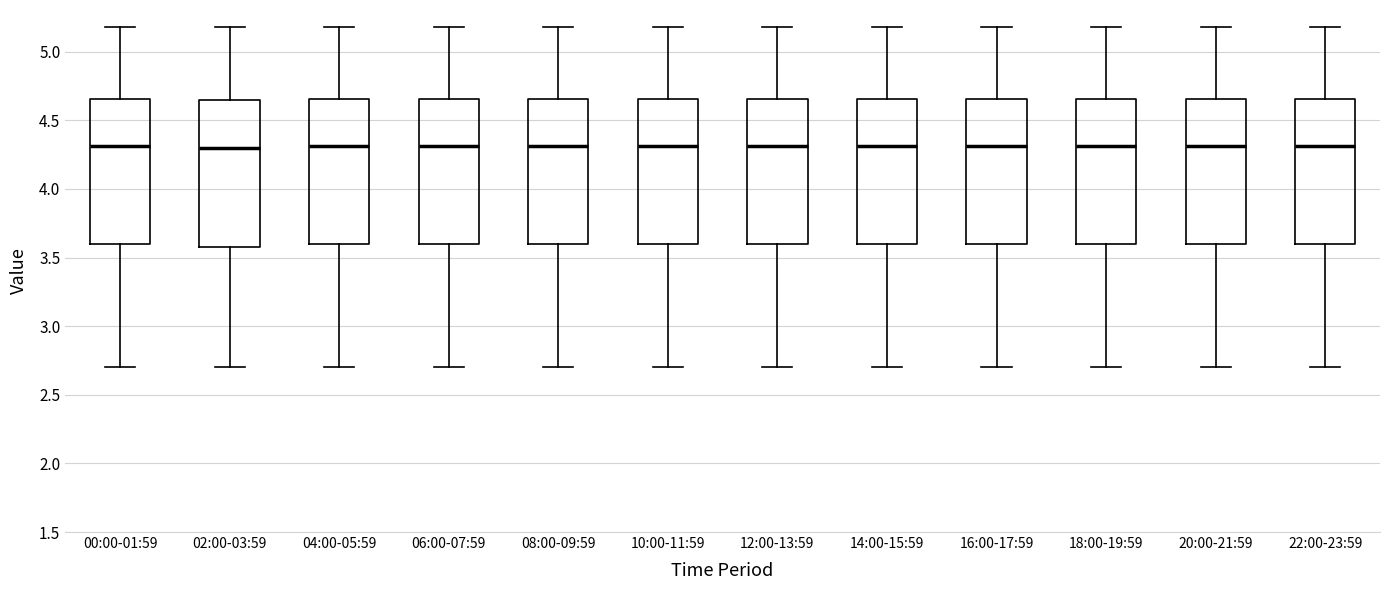

Reading left to right, transcribe this box plot: for each box, give where its median line is, the range the box spans, and where its two whiskers end, as read against the y-axis. The values are not printed on the chart, so give them approximately, as read against the axis.

00:00-01:59: median 4.30, box 3.60 to 4.65, whiskers 2.70 to 5.20
02:00-03:59: median 4.30, box 3.60 to 4.65, whiskers 2.70 to 5.20
04:00-05:59: median 4.30, box 3.60 to 4.65, whiskers 2.70 to 5.20
06:00-07:59: median 4.30, box 3.60 to 4.65, whiskers 2.70 to 5.20
08:00-09:59: median 4.30, box 3.60 to 4.65, whiskers 2.70 to 5.20
10:00-11:59: median 4.30, box 3.60 to 4.65, whiskers 2.70 to 5.20
12:00-13:59: median 4.30, box 3.60 to 4.65, whiskers 2.70 to 5.20
14:00-15:59: median 4.30, box 3.60 to 4.65, whiskers 2.70 to 5.20
16:00-17:59: median 4.30, box 3.60 to 4.65, whiskers 2.70 to 5.20
18:00-19:59: median 4.30, box 3.60 to 4.65, whiskers 2.70 to 5.20
20:00-21:59: median 4.30, box 3.60 to 4.65, whiskers 2.70 to 5.20
22:00-23:59: median 4.30, box 3.60 to 4.65, whiskers 2.70 to 5.20